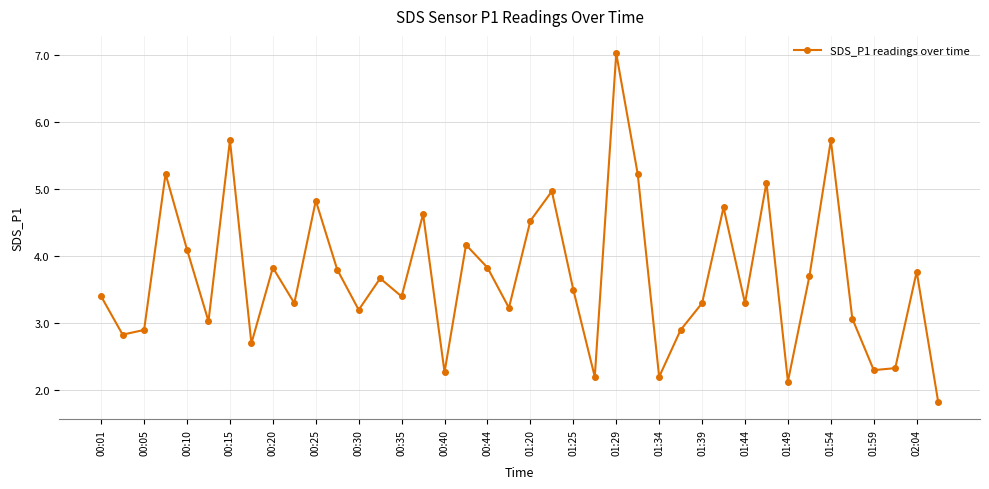

What is the difference between the second highest and second lowest values?

3.6